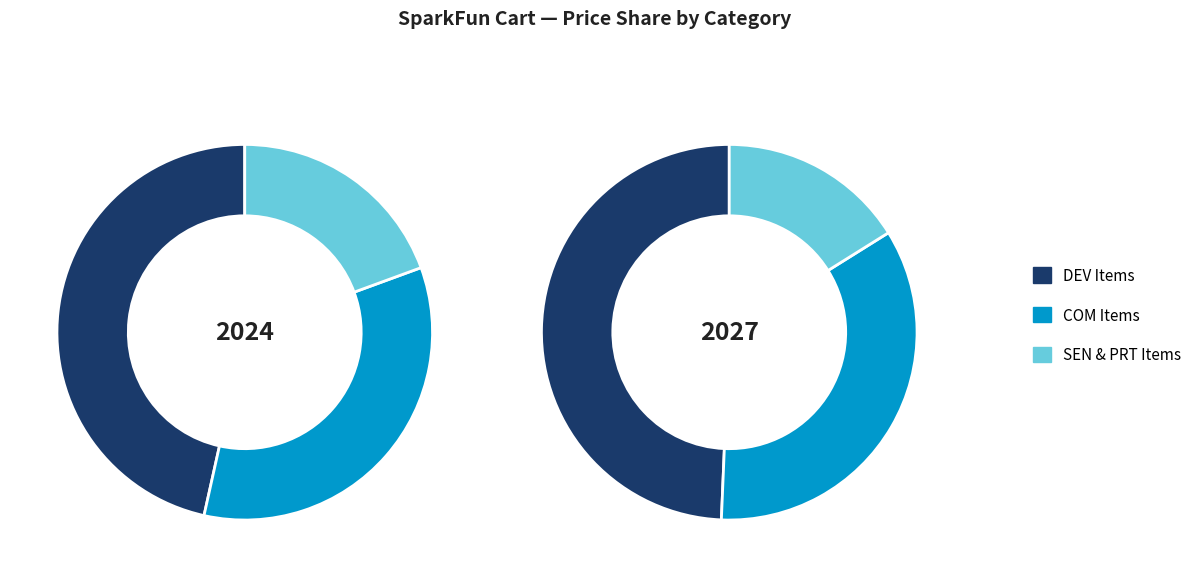

Is there any slice that represents more than half of the pie?

No